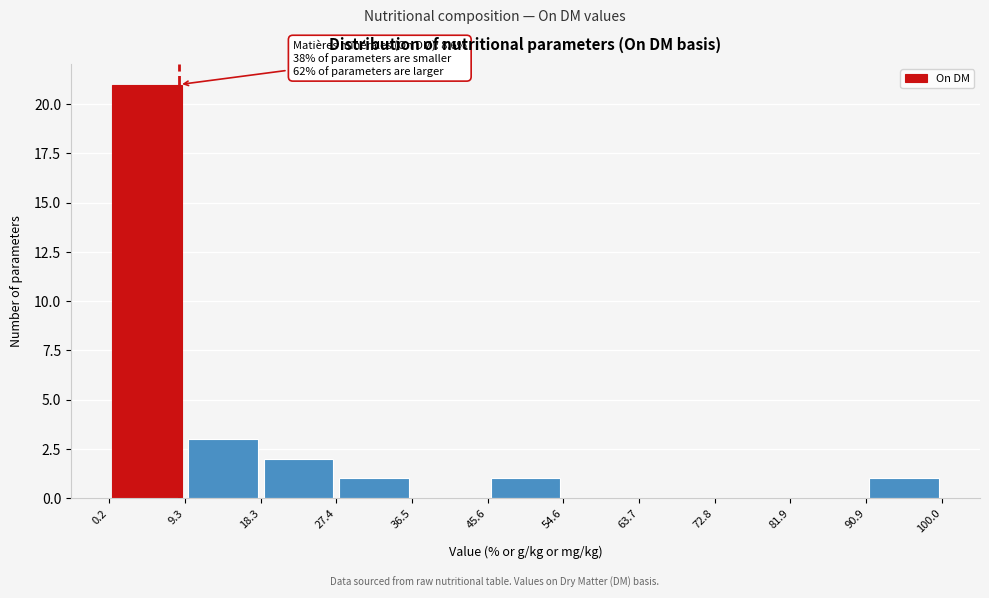

Which range on the x-axis has the tallest bar?

0.2 to 9.3